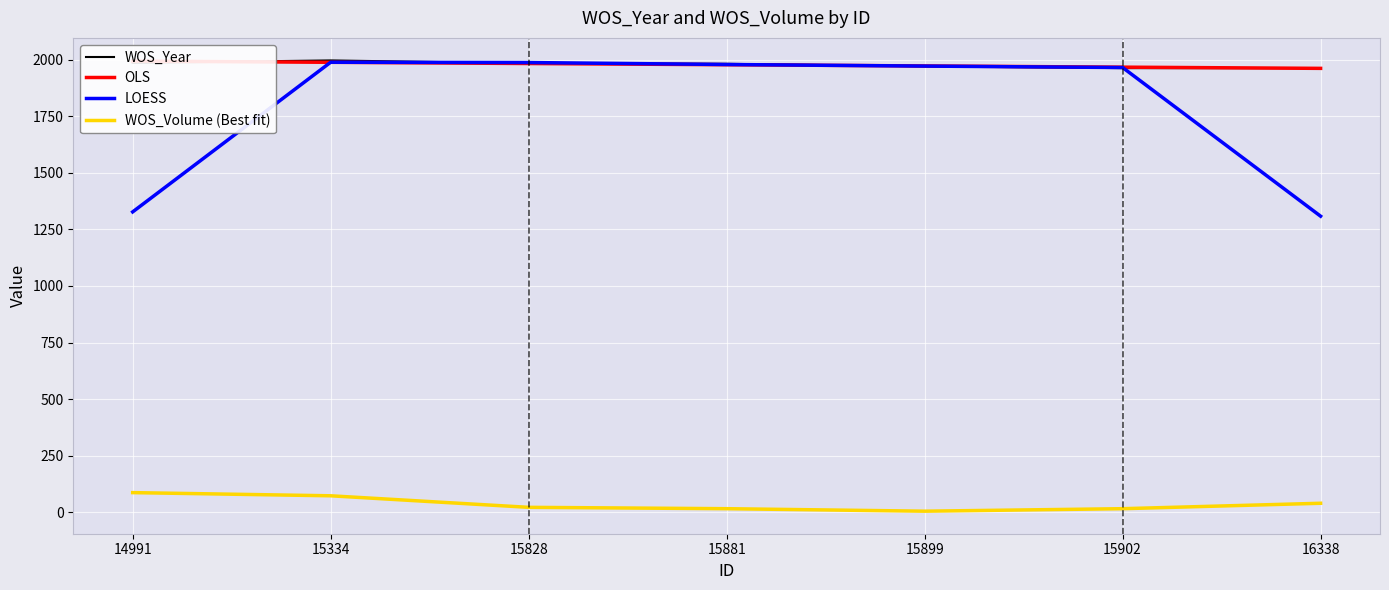

At which category is the sum across all series the highest?

15334